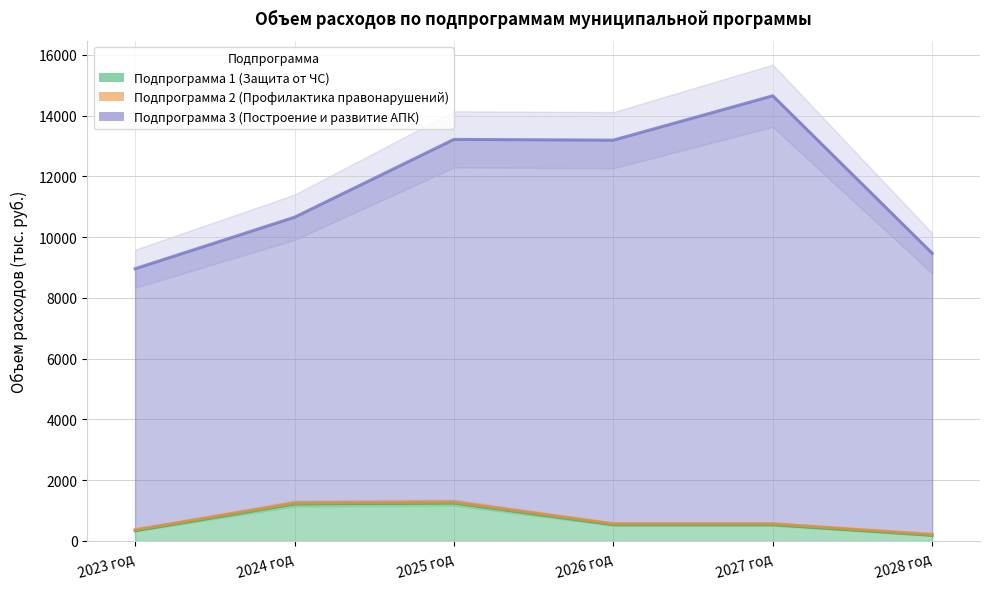

What is the difference between the Подпрограмма 1 (Защита от ЧС) values at 2023 год and 2025 год?

910.2